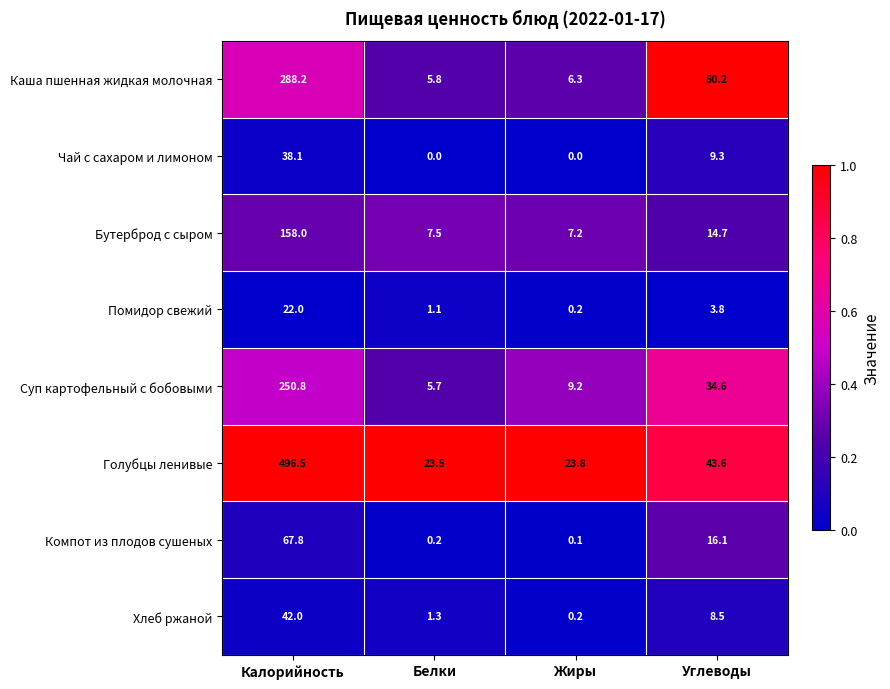

What is the difference between the second highest and second lowest values in the Суп картофельный с бобовыми series?

25.4